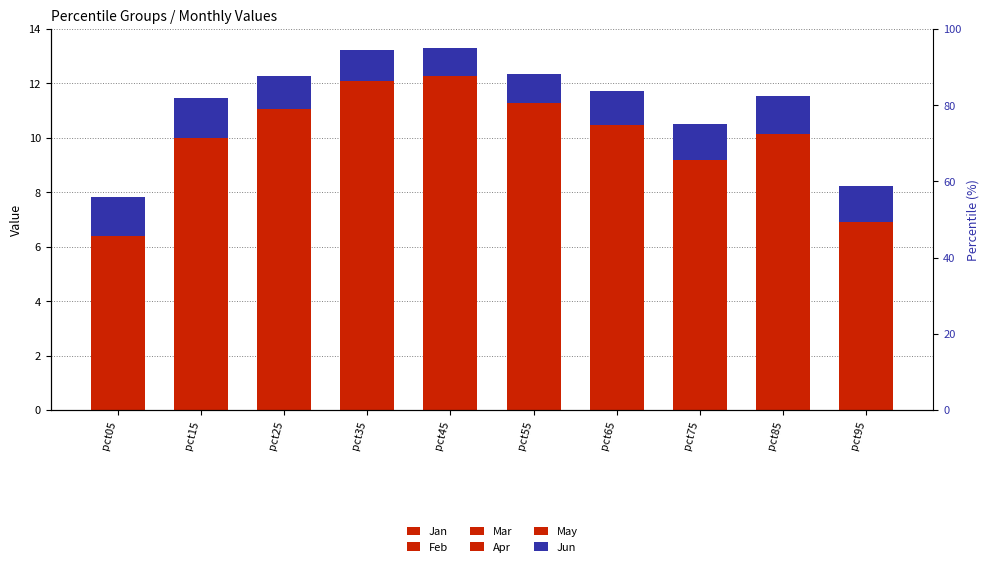

Are the bars horizontal?

No